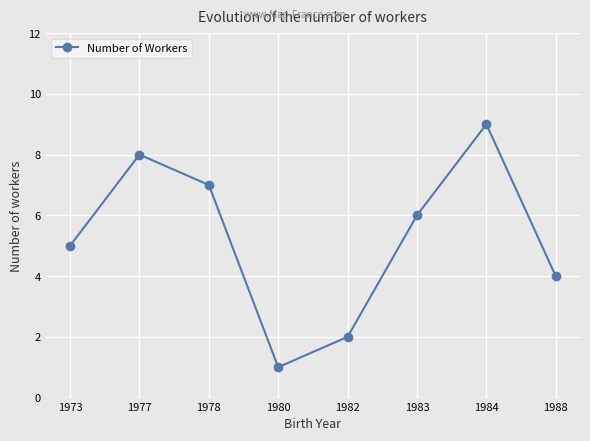

The chart shows a value of 5 at 1973. True or false?

True